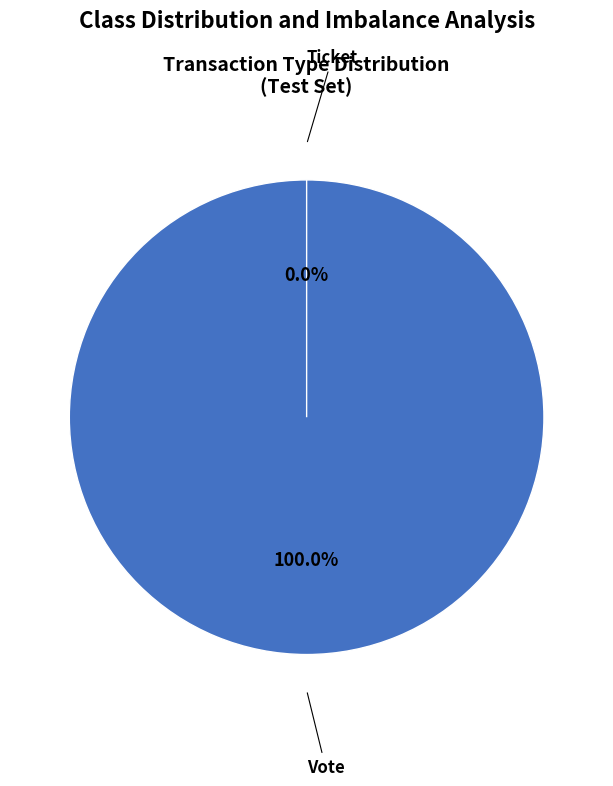

Rank the categories by value from highest to lowest.

Vote, Ticket